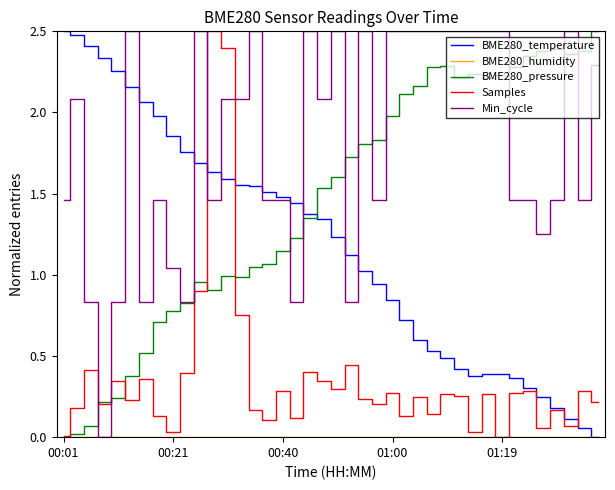

What is the maximum value shown in the chart?

2.5